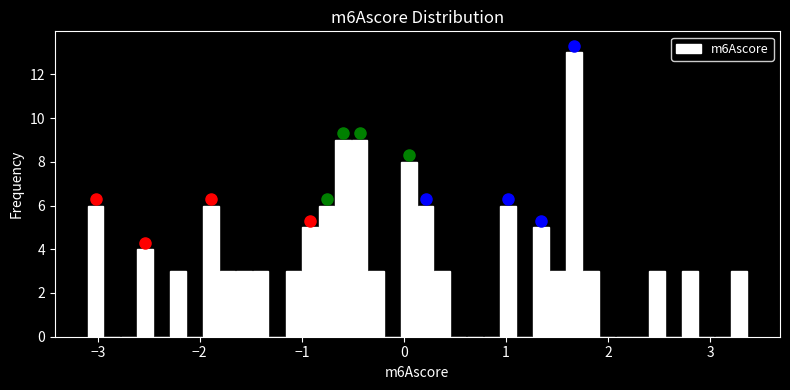

Read against the x-axis, roughly where is the centre of the tallest bar?

1.7